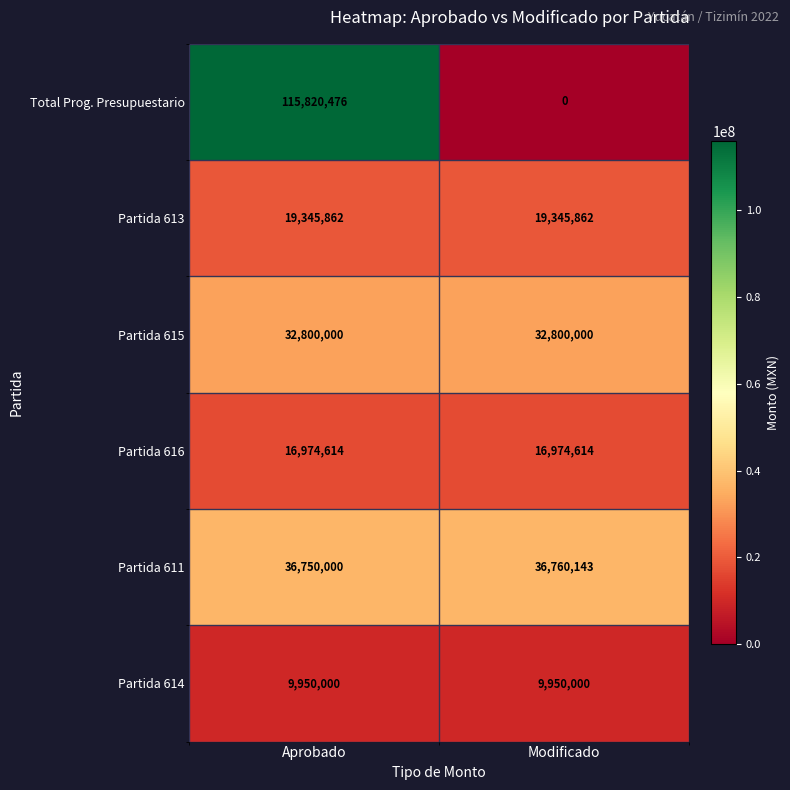

Where is Partida 611 nearest to the value 36755071?

Aprobado